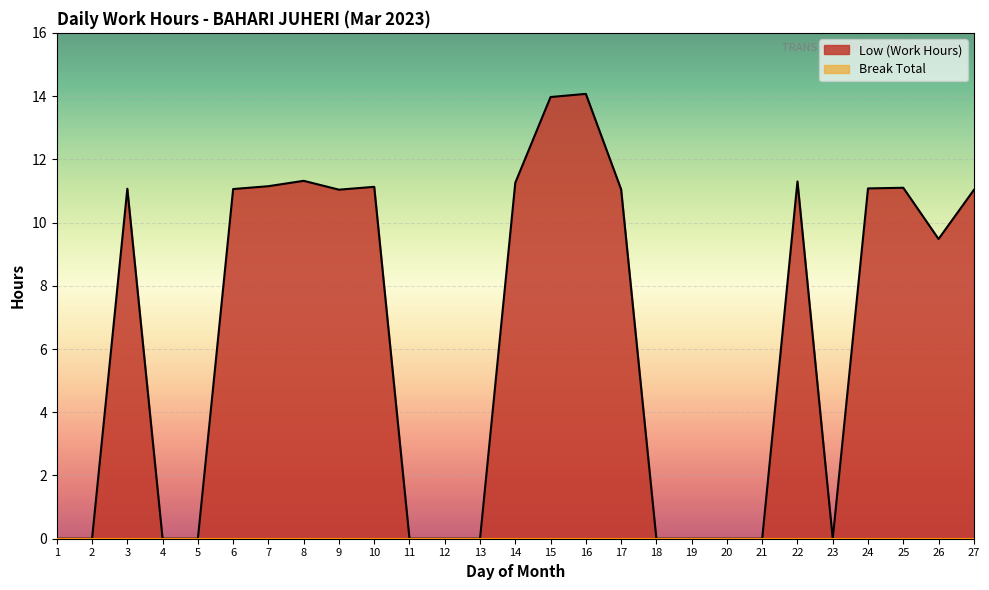

How many data points are less than 11?

13